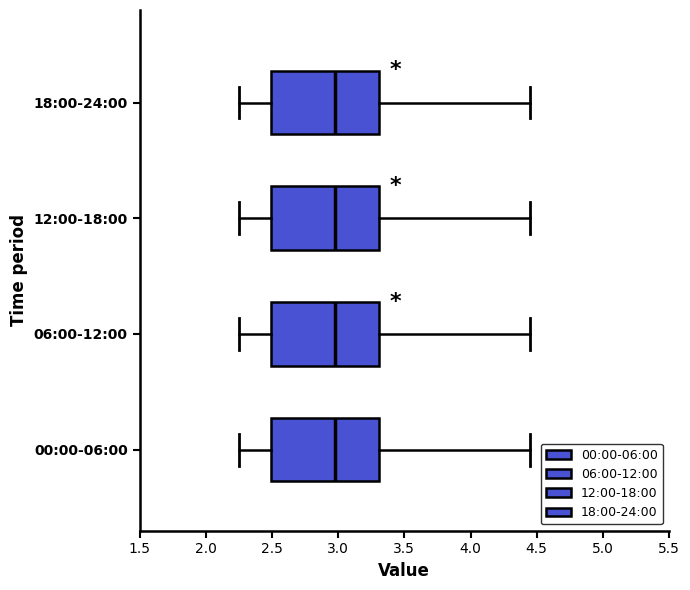

Where is the left edge of the box for 06:00-12:00 on the x-axis? The values are not printed on the chart, so give them approximately, as read against the axis.

2.50